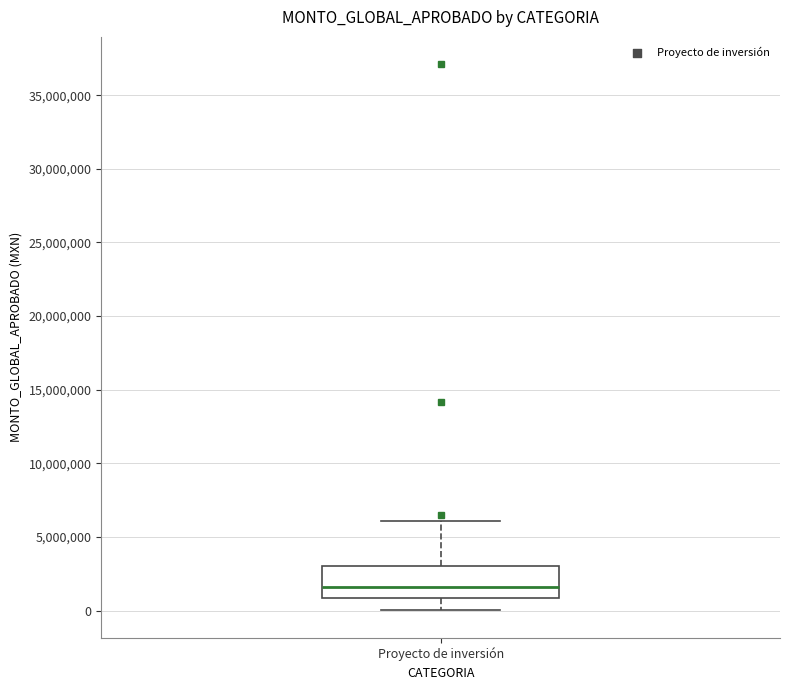

Where is the lower edge of the box for Proyecto de inversión on the y-axis? The values are not printed on the chart, so give them approximately, as read against the axis.

1000000